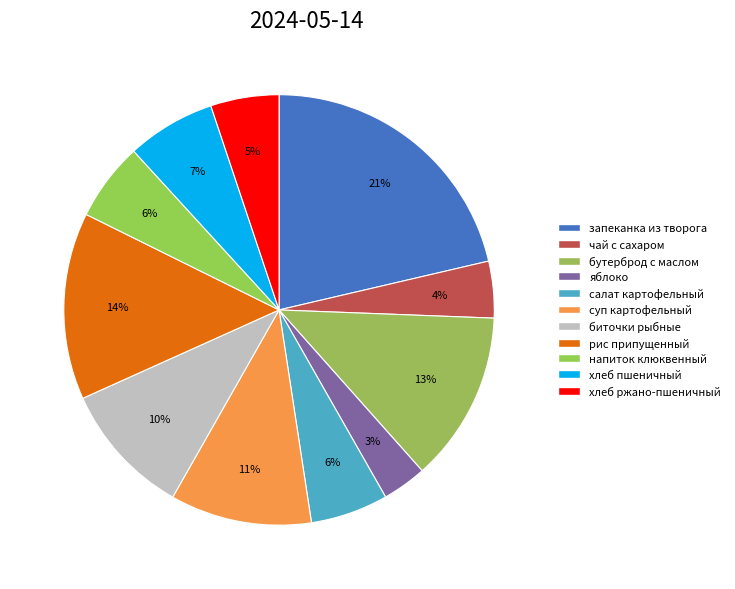

How many segments does this pie chart have?

11